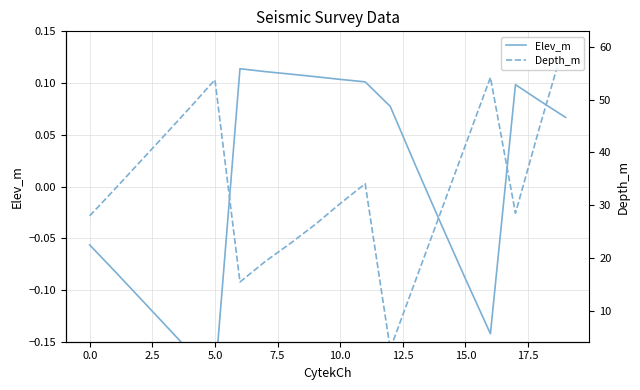

What is the label of the 12th point from the left?

11